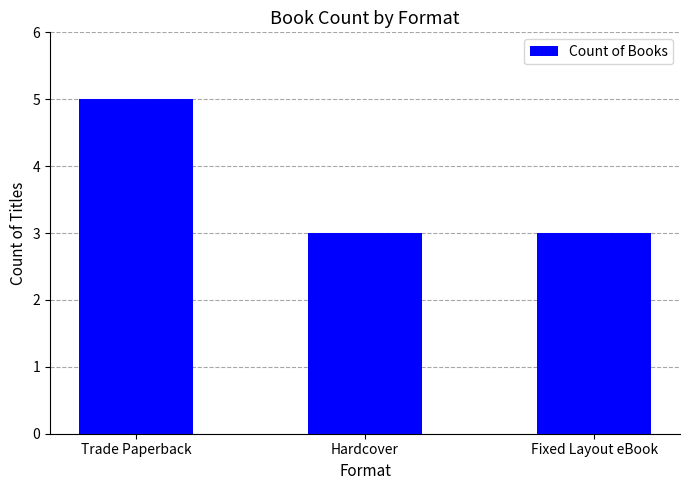

Reading left to right, transcribe all the data shown in this chart.

Trade Paperback=5	Hardcover=3	Fixed Layout eBook=3